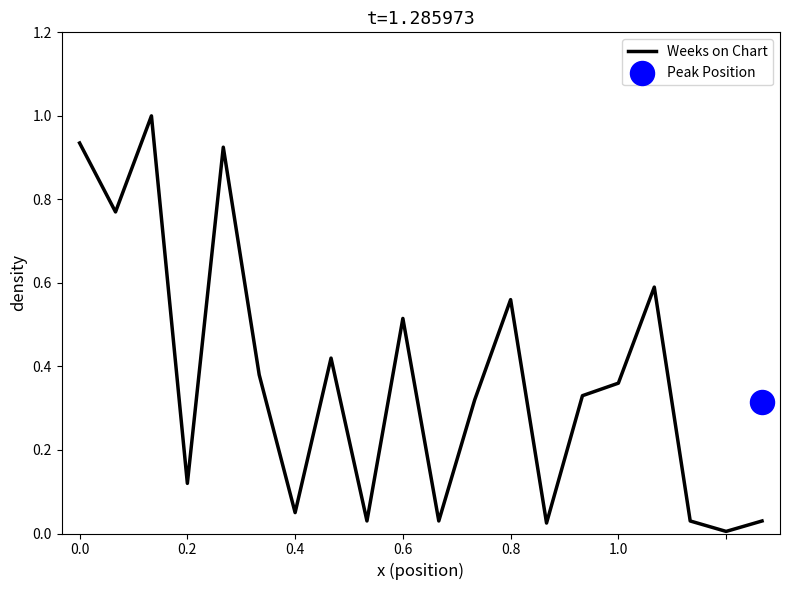

Is it true that Weeks on Chart equals 0.2 at 0.2?

False